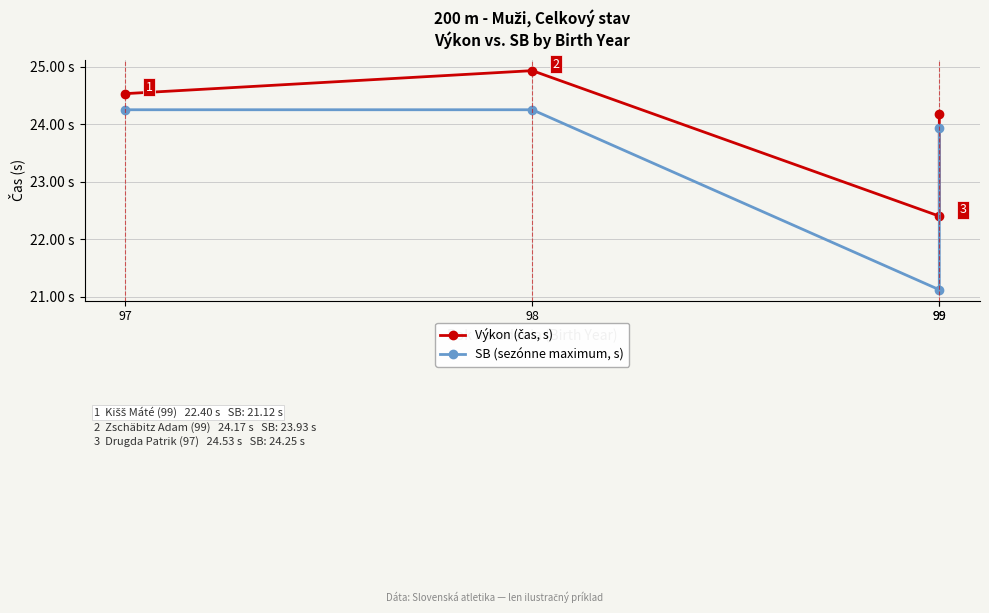

How many interior local valleys does the Výkon (čas, s) series have?

1